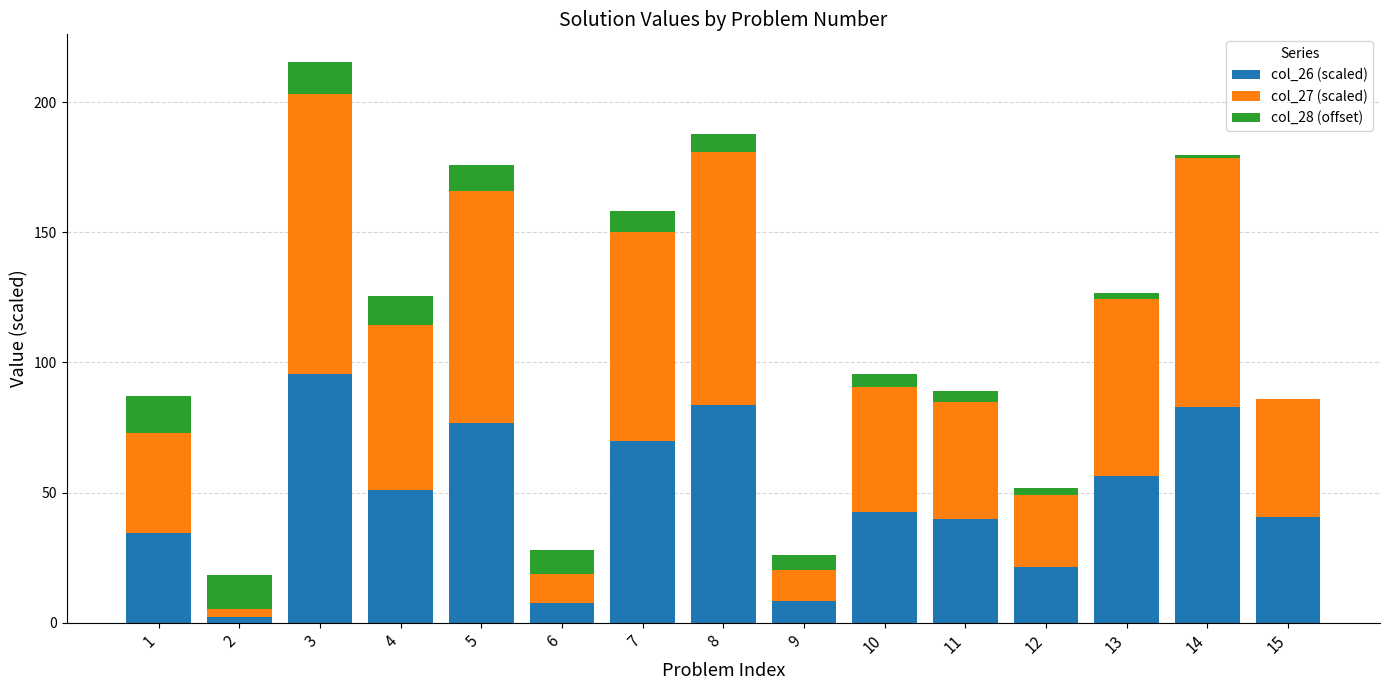

What are all the series names shown in the legend?

col_26 (scaled), col_27 (scaled), col_28 (offset)